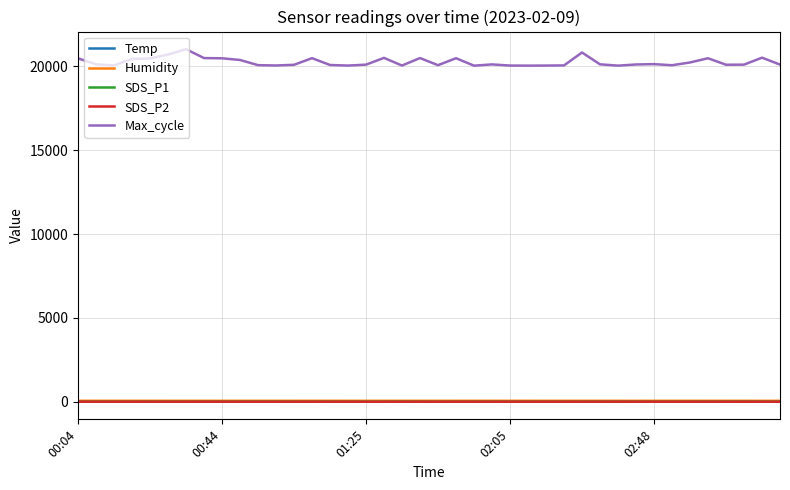

True or false: Max_cycle and Temp intersect in this chart.

False